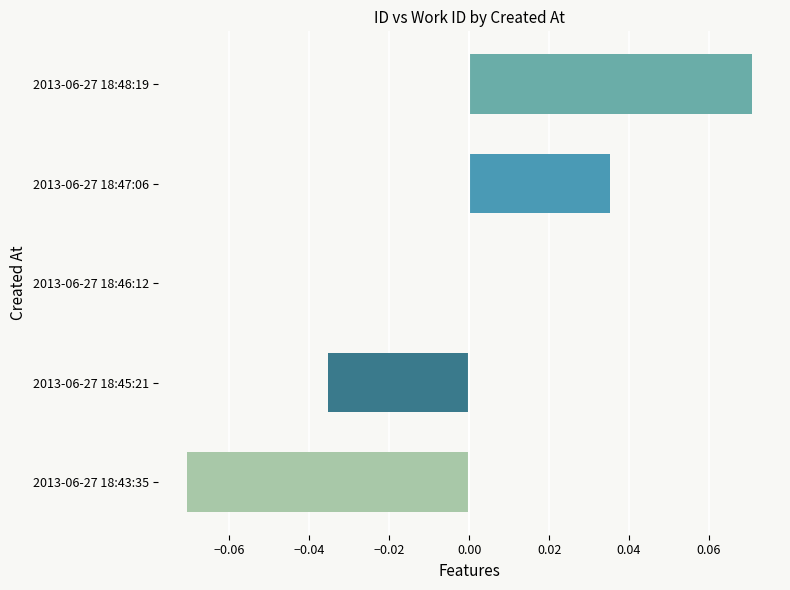

True or false: the data shows 0.0 at 2013-06-27 18:46:12.

True